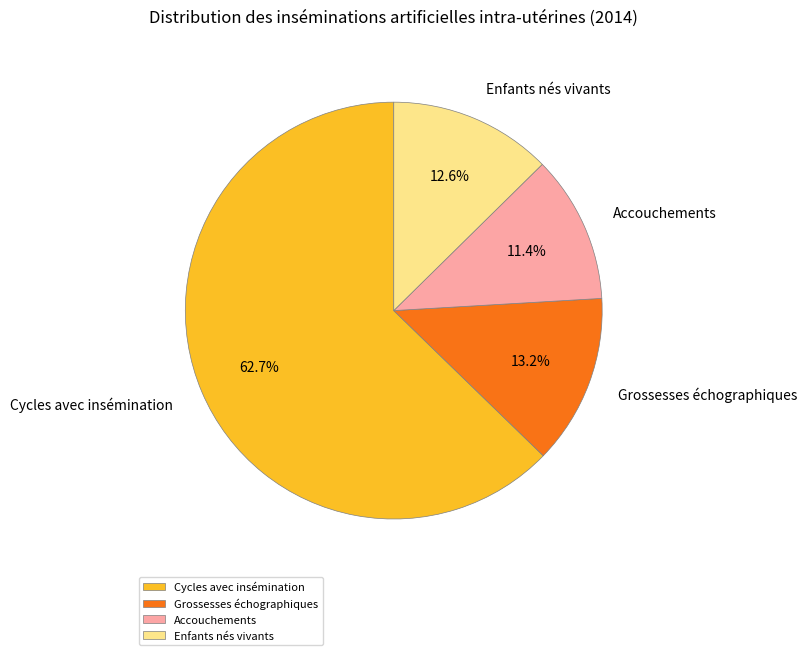

Rank the categories by value from highest to lowest.

Cycles avec insémination, Grossesses échographiques, Enfants nés vivants, Accouchements